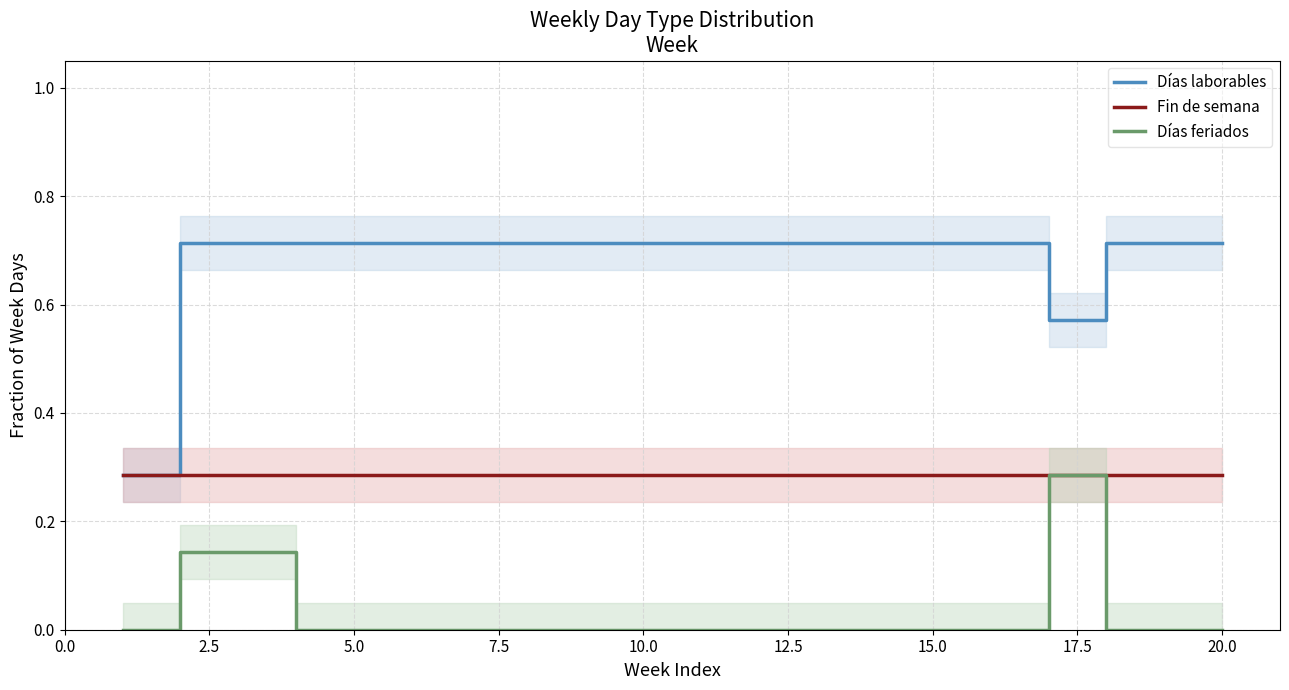

Which series has the largest total across all categories?

Días laborables